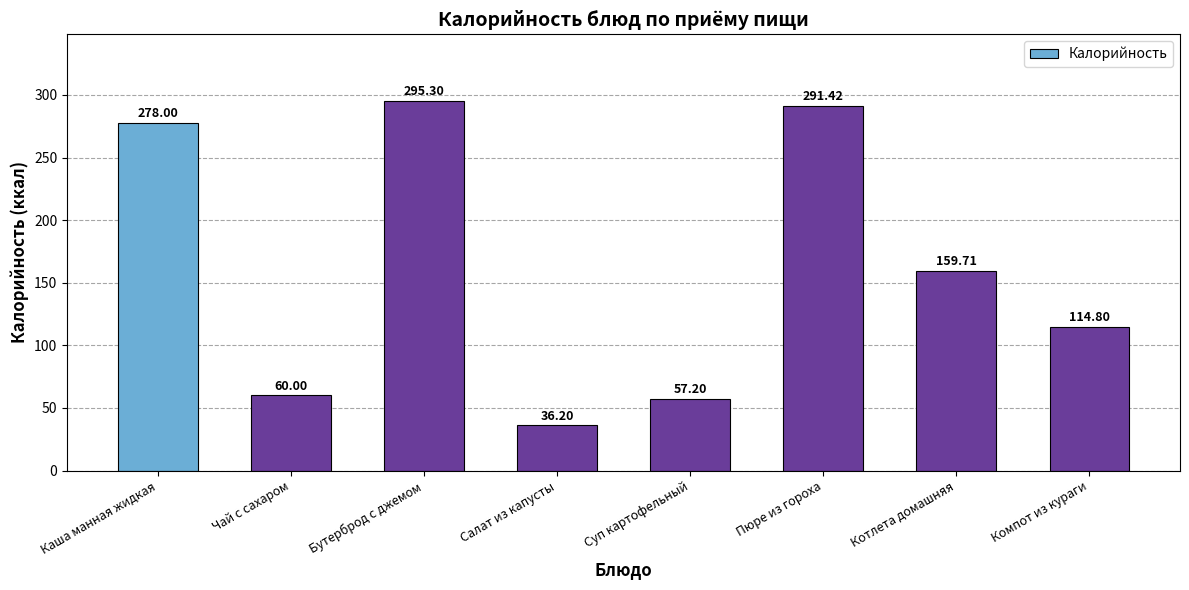

Where is the data nearest to the value 165?

Котлета домашняя